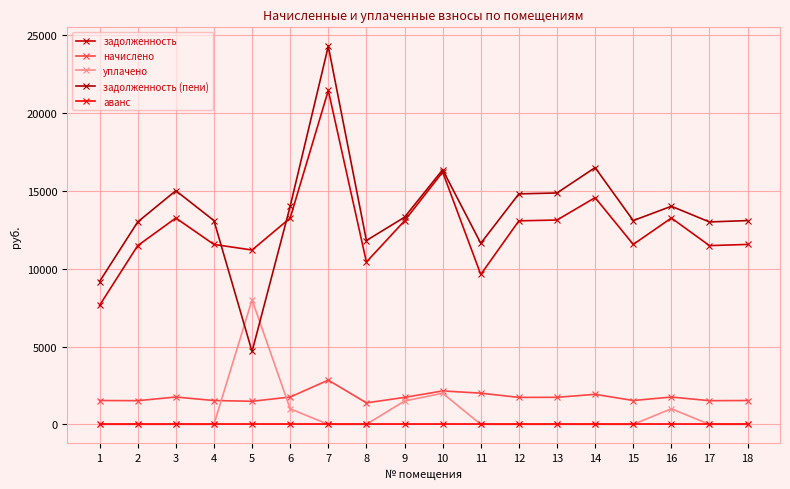

Does the chart have visible grid lines?

Yes